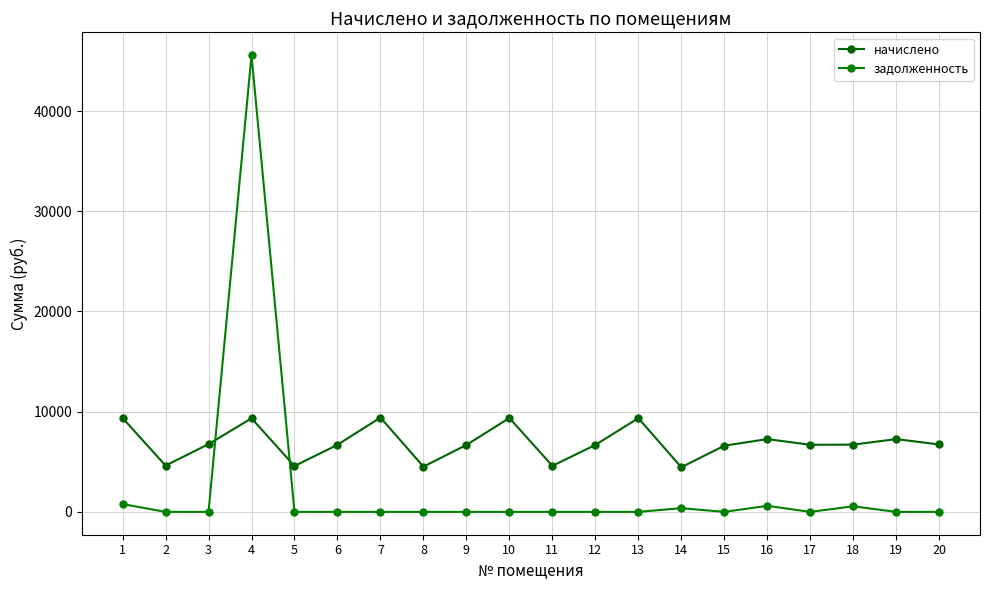

Which series has the largest total across all categories?

начислено